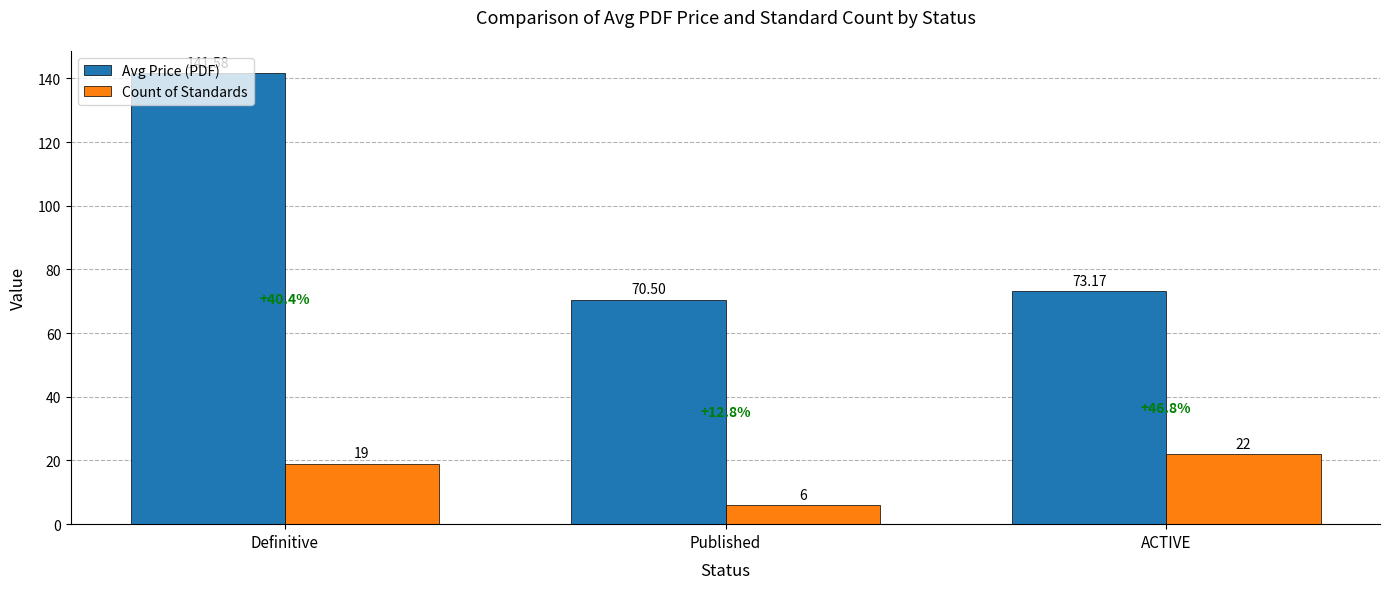

What is the difference between the Count of Standards values at Definitive and ACTIVE?

3.0